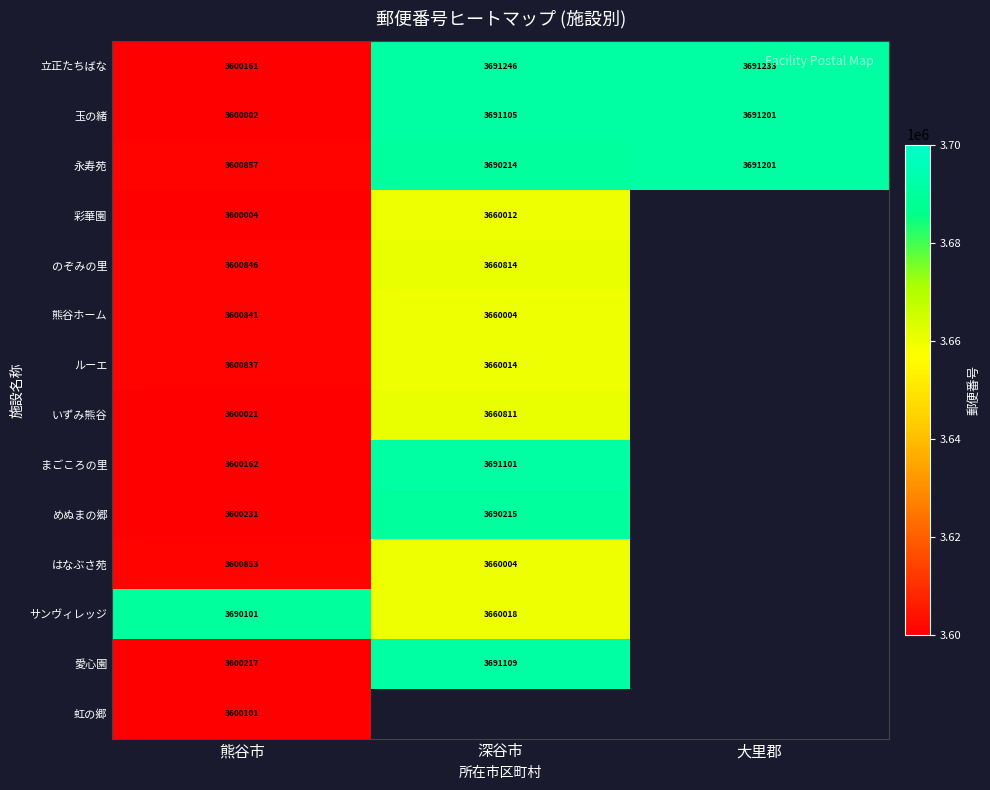

Which has a higher value, 深谷市 or 熊谷市?

深谷市